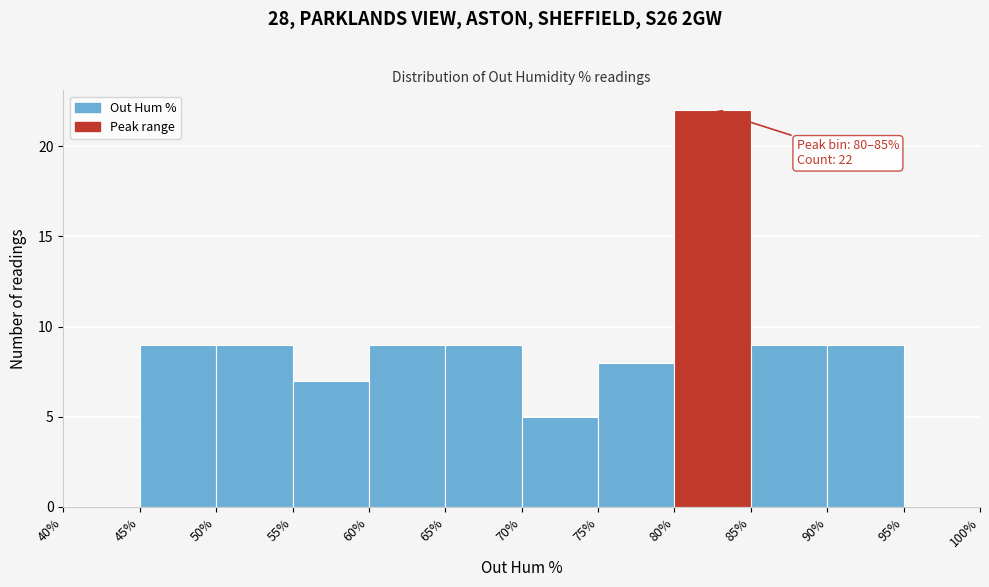

Over which range of the x-axis is the bar tallest?

80% to 85%